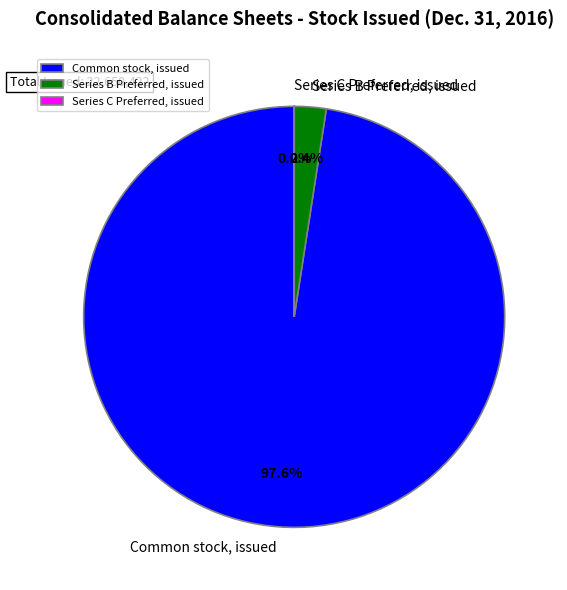

Which slice represents more than half of the pie?

Common stock, issued